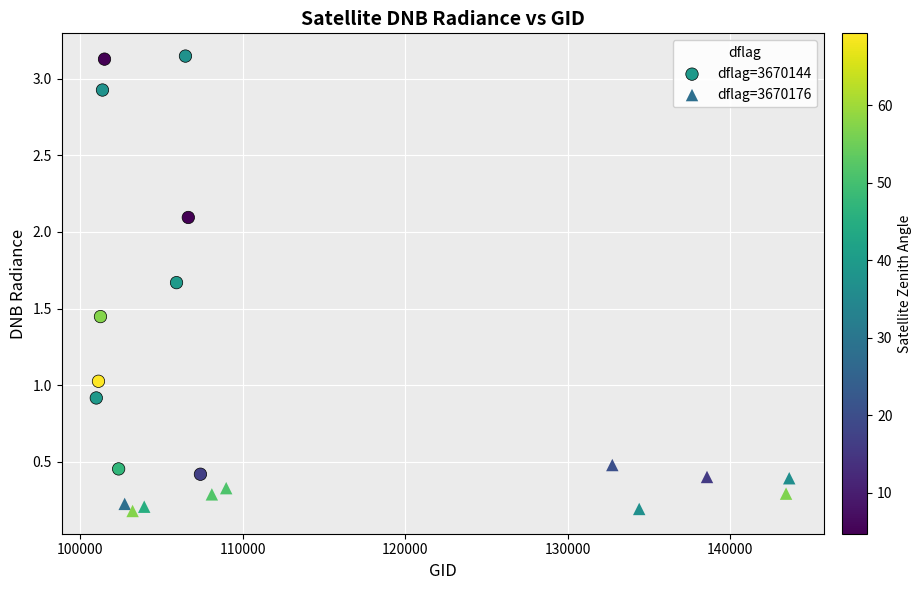

Which series has the largest Y range (max minus min)?

dflag=3670144